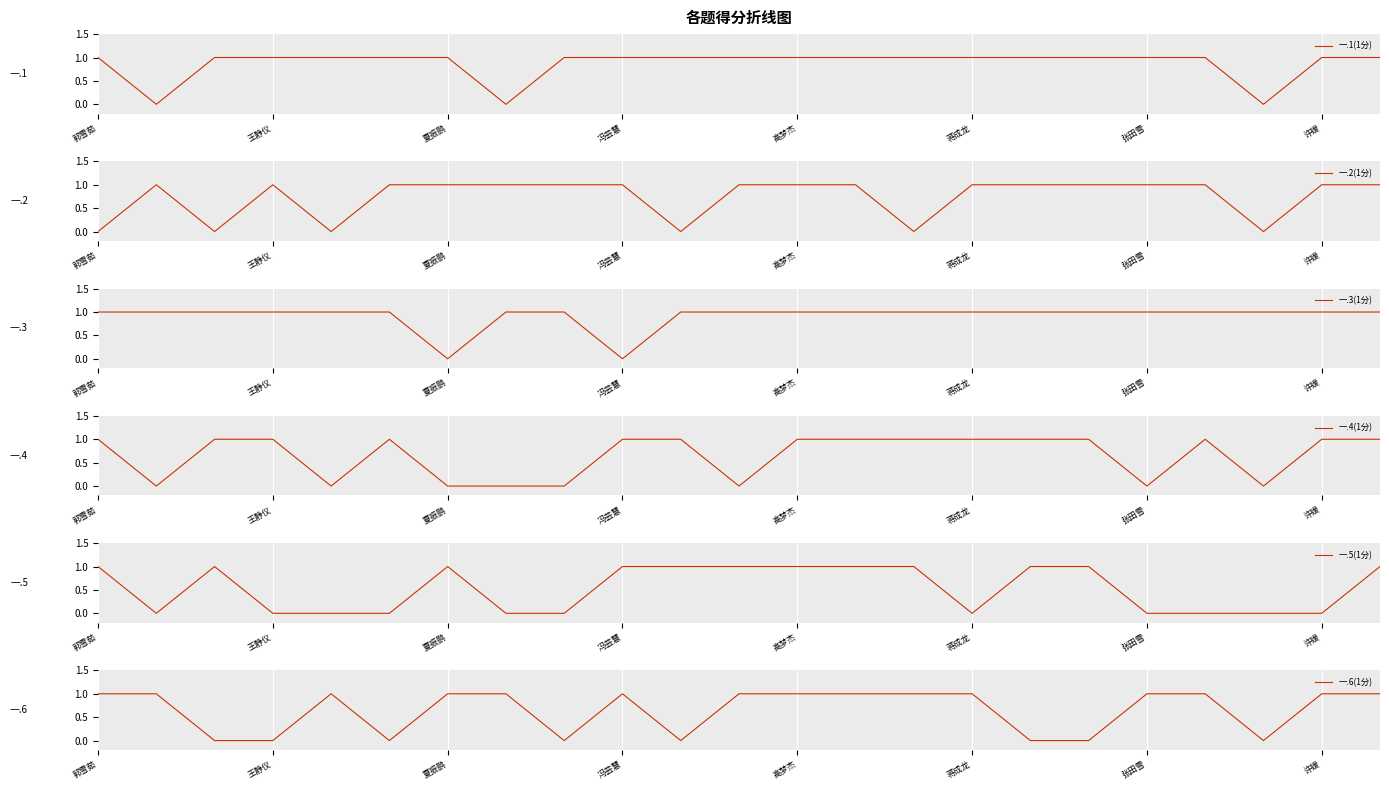

The 一.2(1分) series shows 0 at 14. True or false?

True